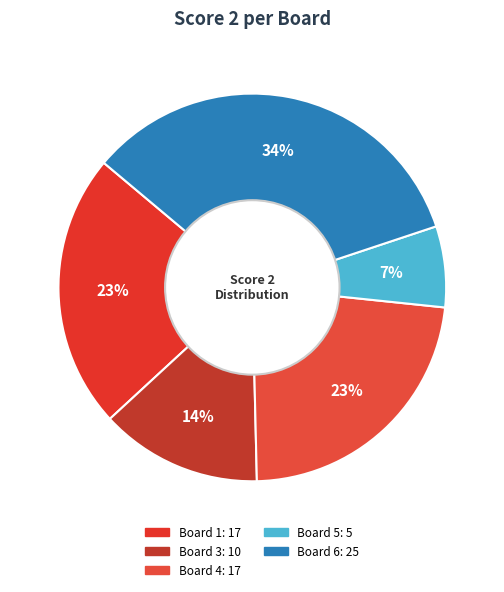

Is there any slice that represents more than half of the pie?

No